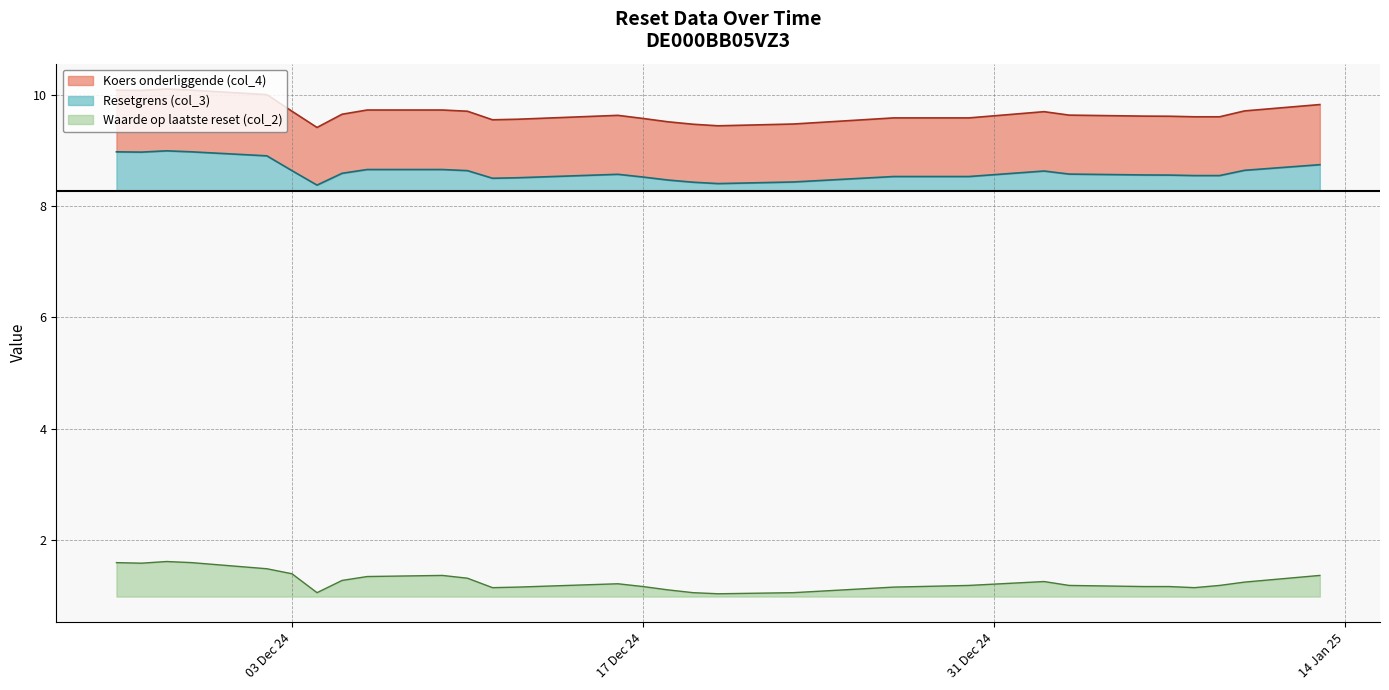

What is the label of the 18th point from the left?

2024-12-11